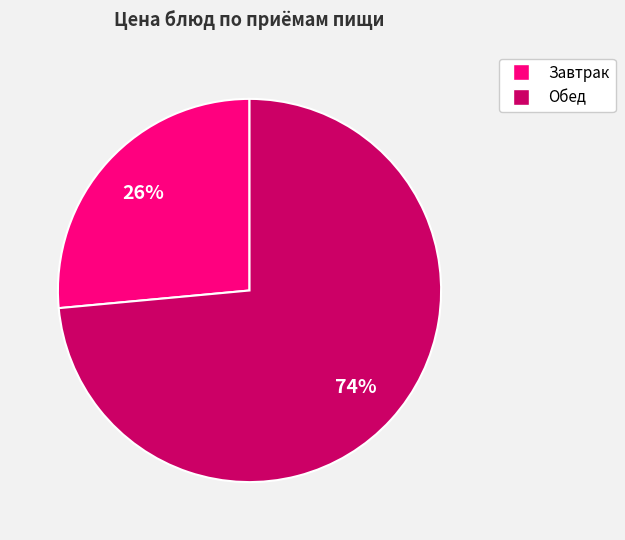

To the nearest percent, what is the average slice percentage?

50%